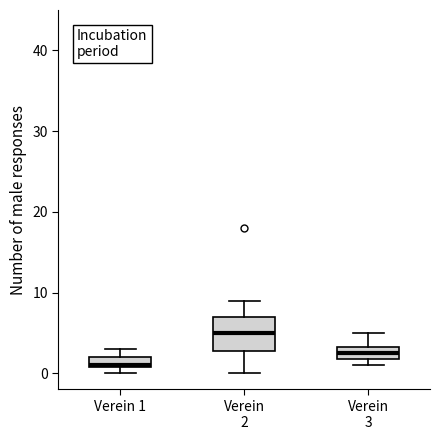

Where is the lower edge of the box for Verein 1 on the y-axis? The values are not printed on the chart, so give them approximately, as read against the axis.

1